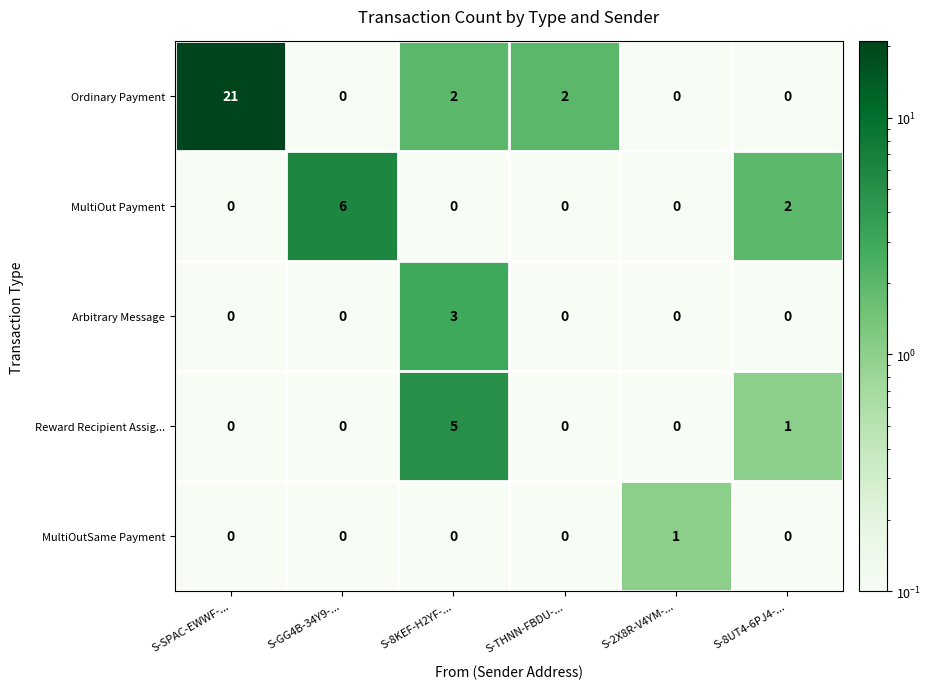

What is the sum of all MultiOut Payment values?

8